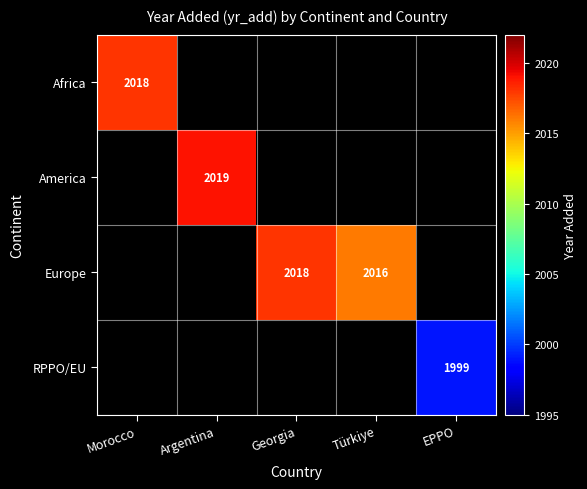

Which category has the highest value across all series?

Argentina